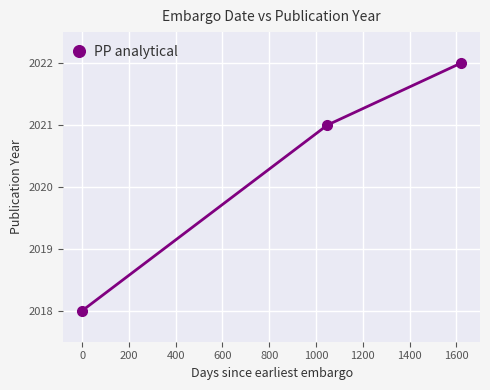

What is the sum of all values?

6061